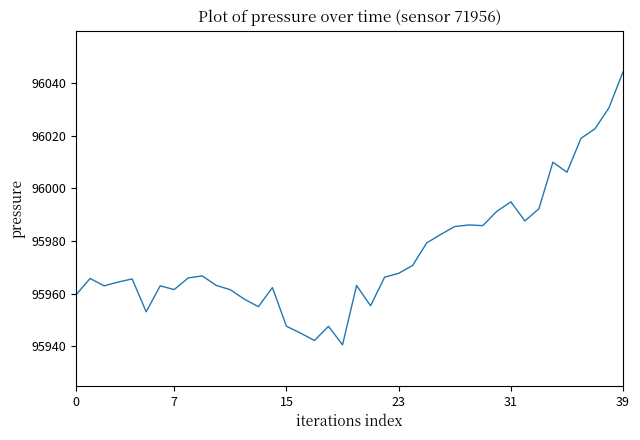

What is the greatest value displayed?

96044.3